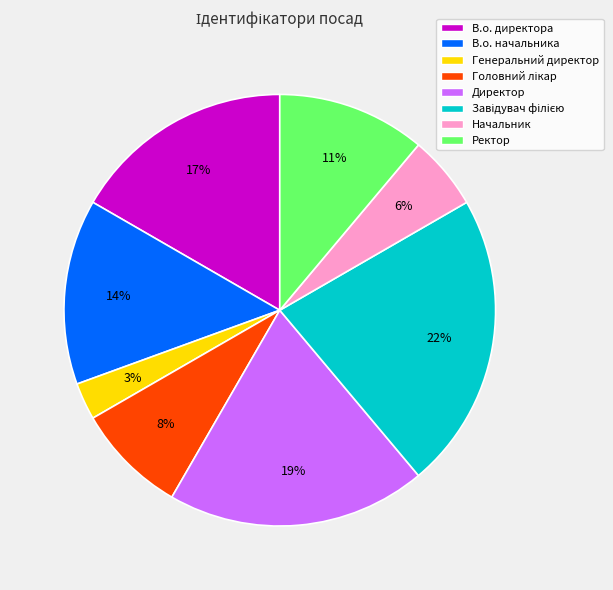

Is Начальник the majority of the pie?

No